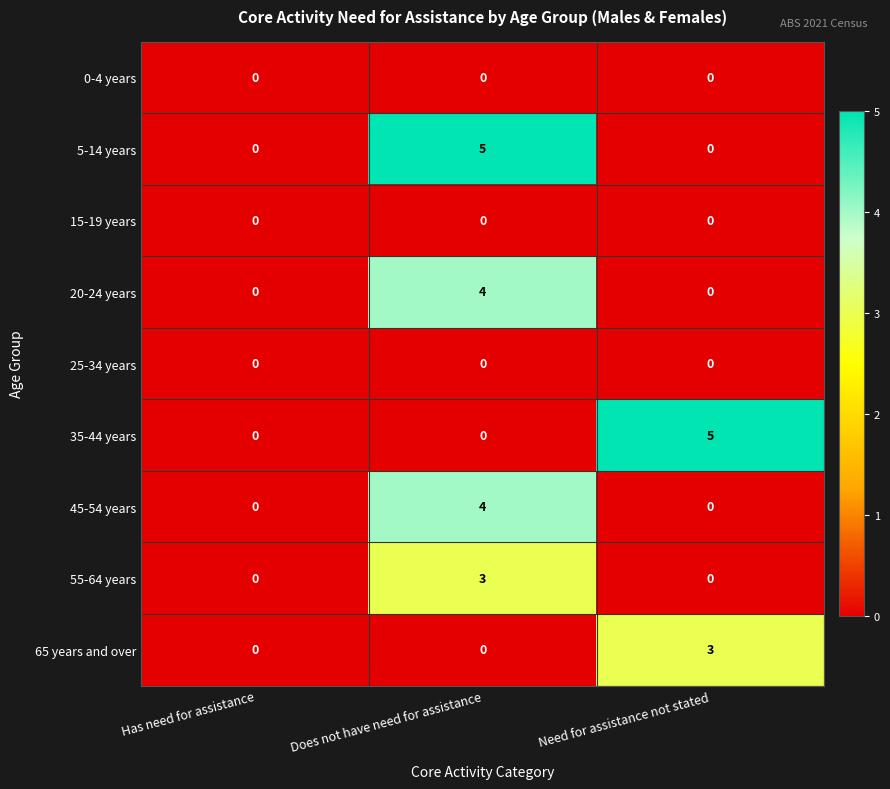

What is the spread (max minus min) of values at Does not have need for assistance?

5